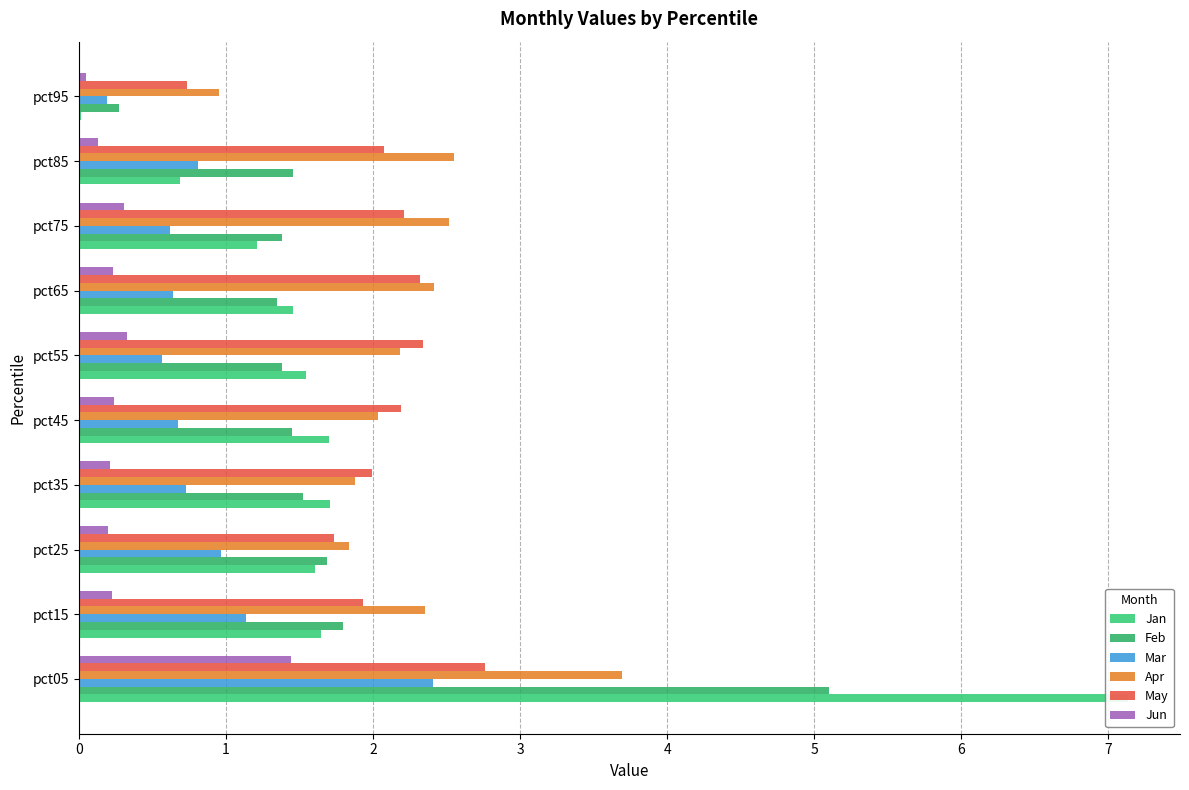

Reading left to right, what are all the values shown in this chart?

Jan: 7.1	1.6	1.6	1.7	1.7	1.5	1.5	1.2	0.7	0.0
Feb: 5.1	1.8	1.7	1.5	1.5	1.4	1.3	1.4	1.5	0.3
Mar: 2.4	1.1	1.0	0.7	0.7	0.6	0.6	0.6	0.8	0.2
Apr: 3.7	2.4	1.8	1.9	2.0	2.2	2.4	2.5	2.5	1.0
May: 2.8	1.9	1.7	2.0	2.2	2.3	2.3	2.2	2.1	0.7
Jun: 1.4	0.2	0.2	0.2	0.2	0.3	0.2	0.3	0.1	0.1